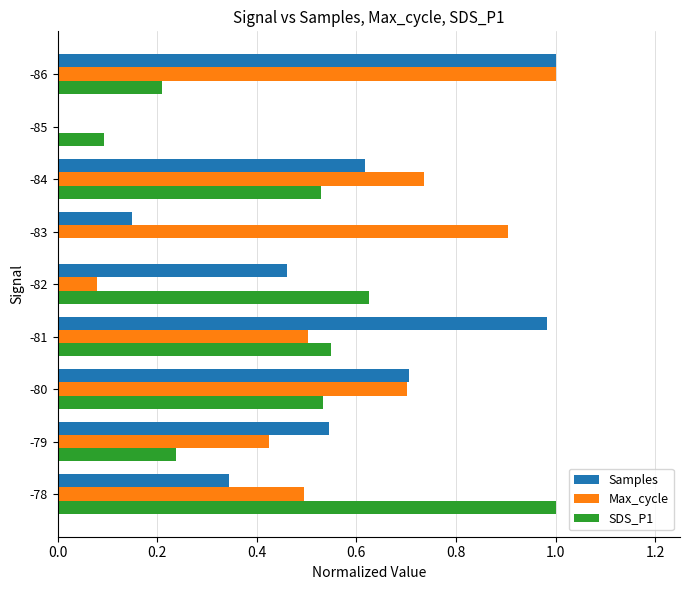

Is it true that Samples equals 0.4 at -85?

False